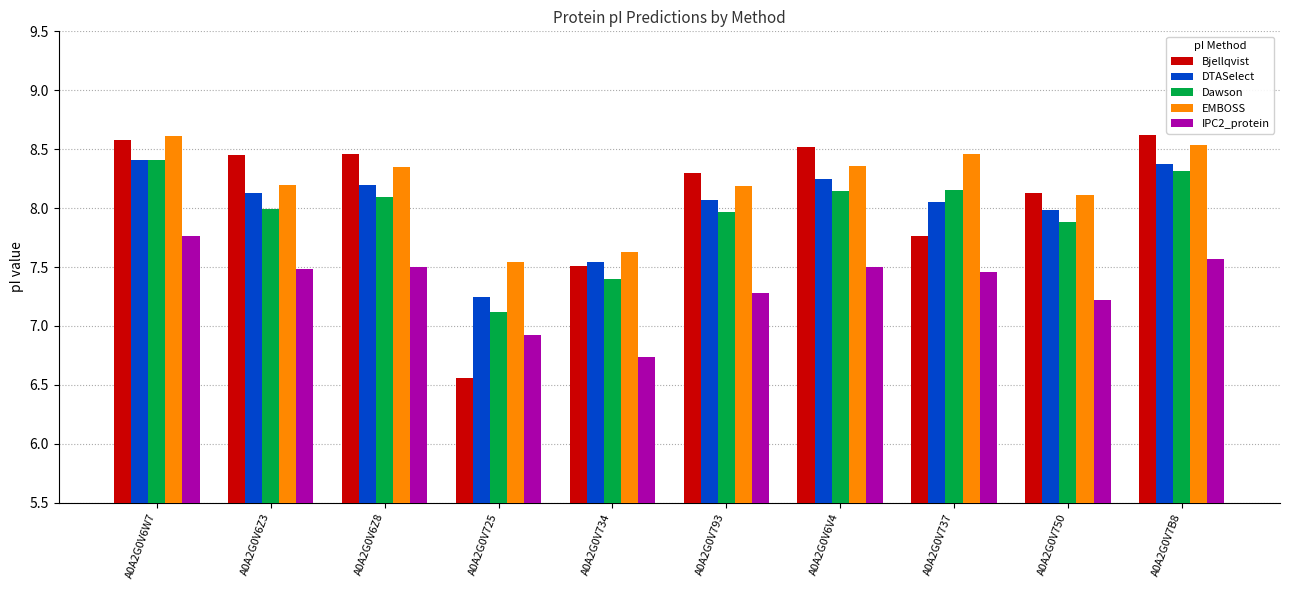

Is it true that Bjellqvist equals 8.6 at A0A2G0V6W7?

True